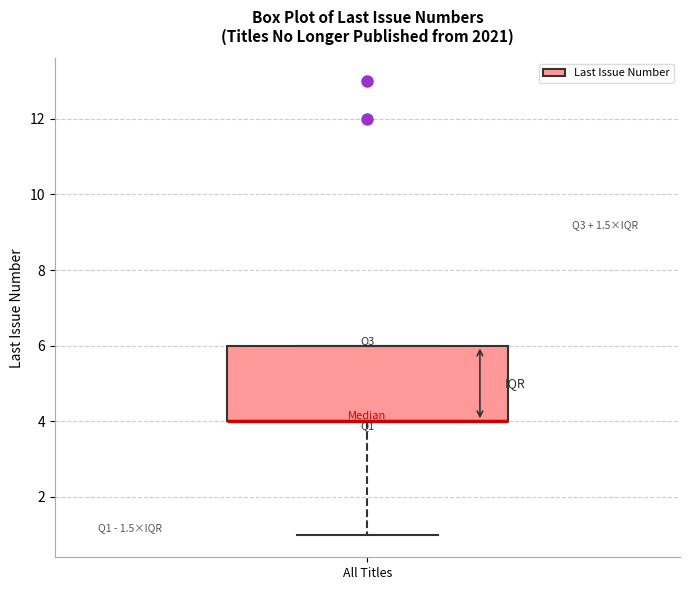

Transcribe this box plot: give where the median line is, the range the box spans, and where the two whiskers end, as read against the y-axis. The values are not printed on the chart, so give them approximately, as read against the axis.

median 4 (drawn on the box's lower edge), box 4 to 6, whiskers 1 to 6